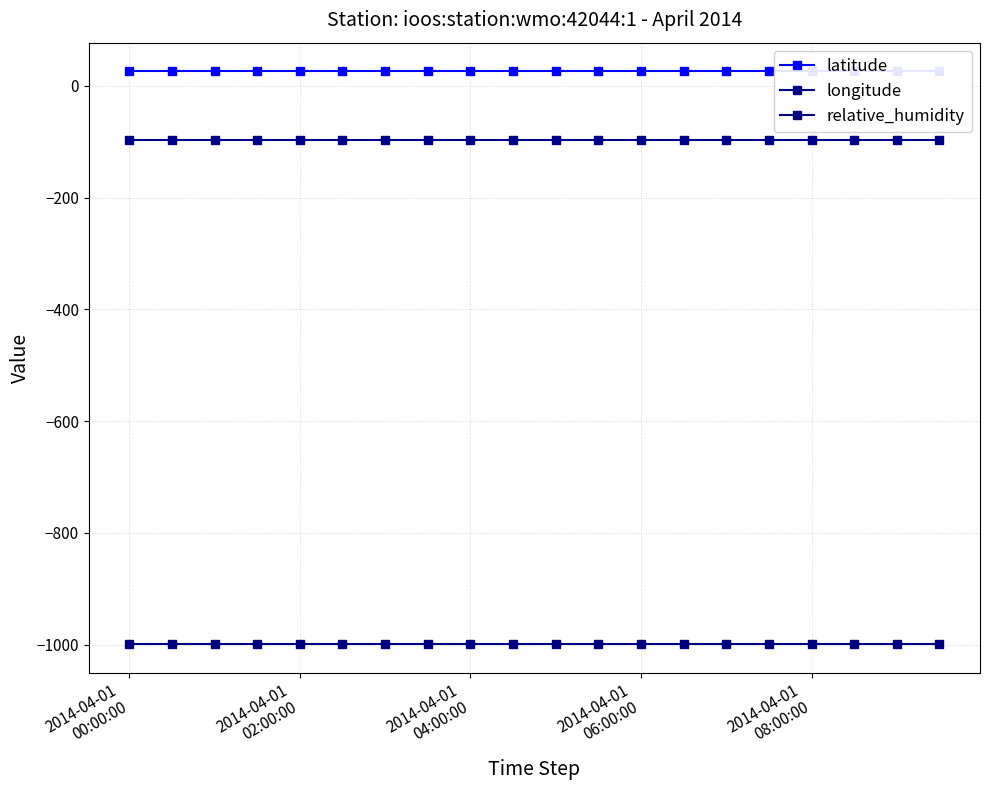

Is it true that longitude equals -29.3 at 15?

False